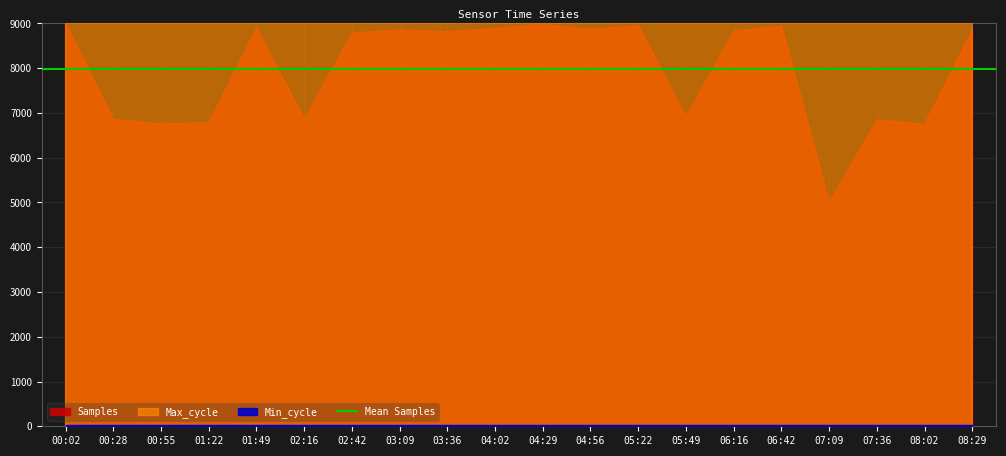

What is the greatest value displayed?

20437.0